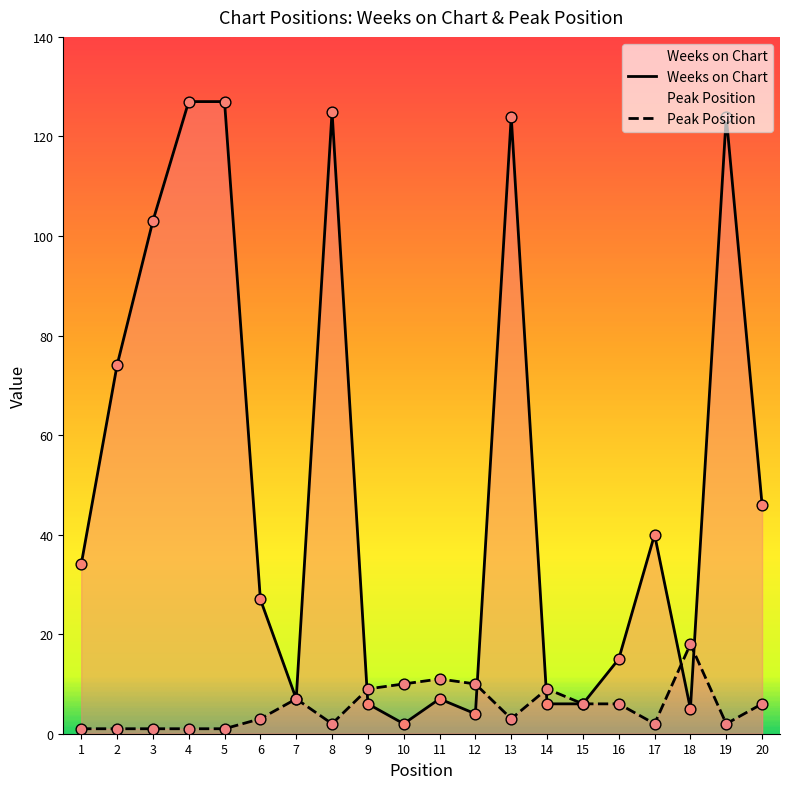

What is the total value across all series at 6?

30